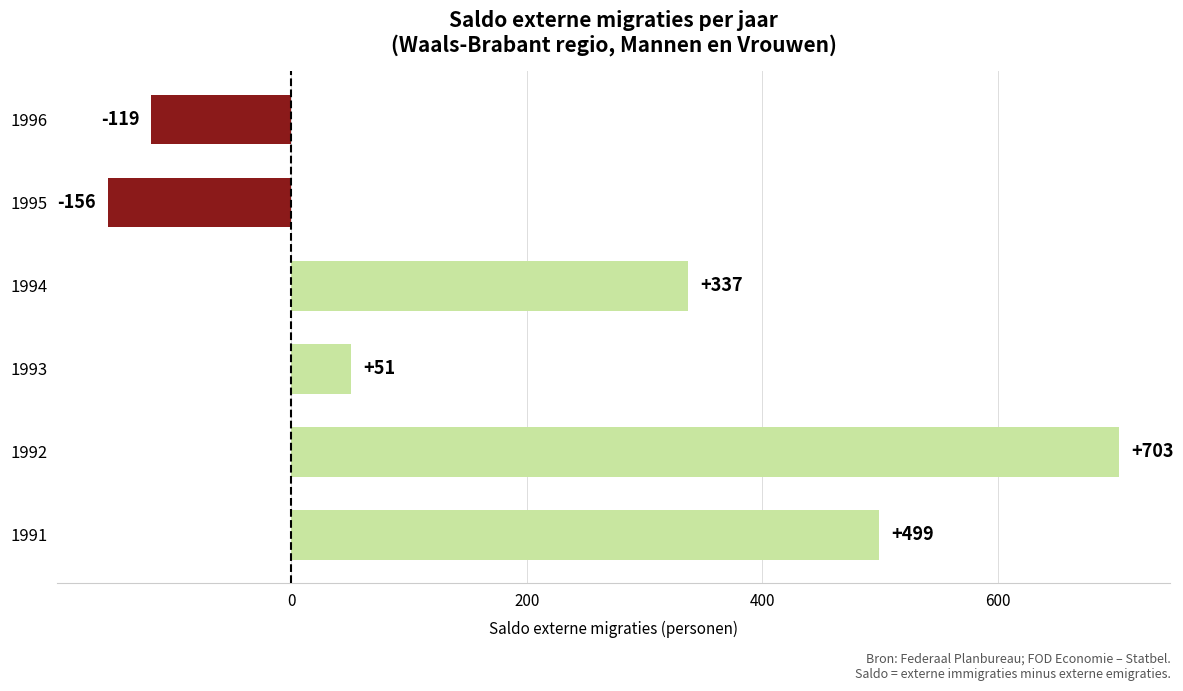

List the labels in order of value, smallest first.

1995, 1996, 1993, 1994, 1991, 1992